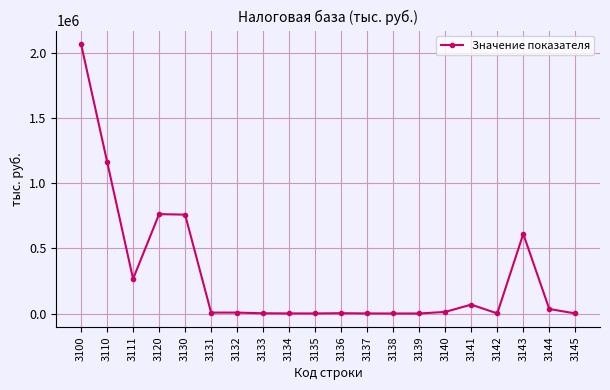

What is the value of the 17th point from the left?

765